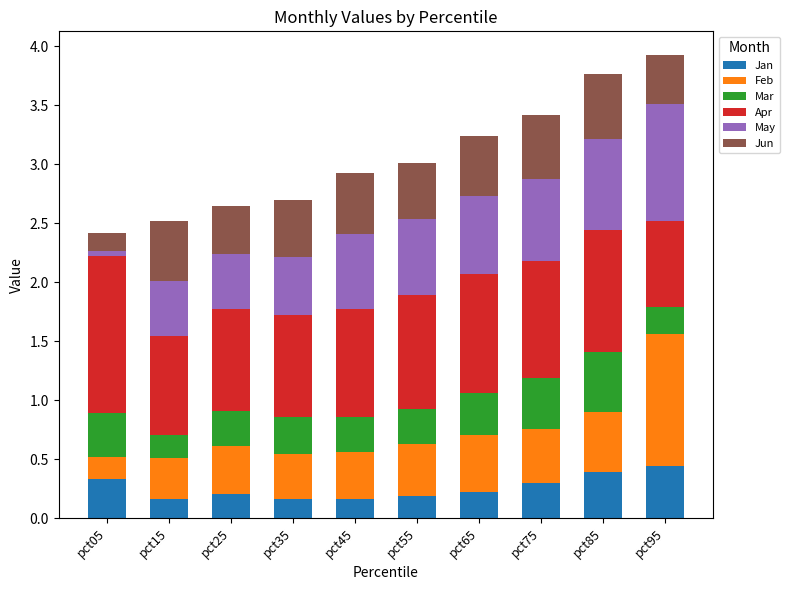

What is the total value across all series at pct55?

3.0